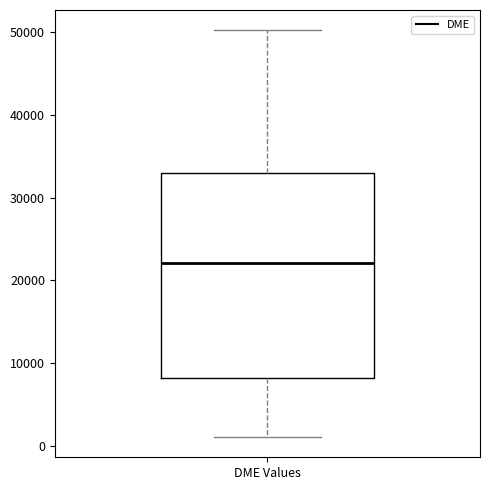

Read this box plot against the y-axis: the position of the median line, the range covered by the box, and the ends of both whiskers. The values are not printed on the chart, so give them approximately, as read against the axis.

median 22000, box 8000 to 33000, whiskers 1000 to 50000